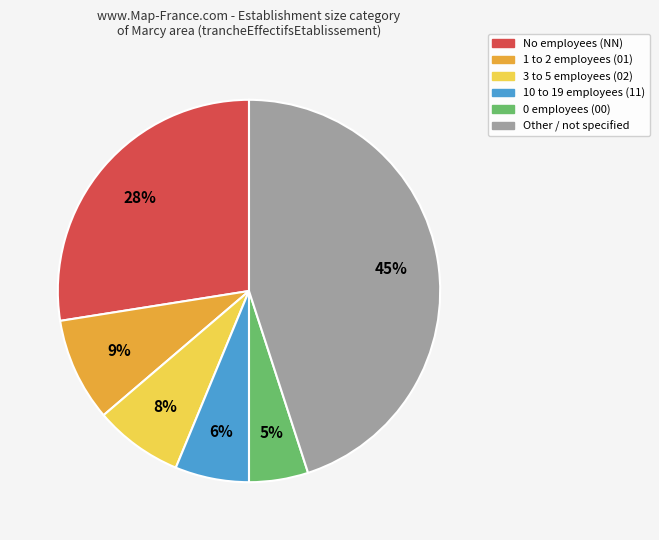

Is there any slice that represents more than half of the pie?

No